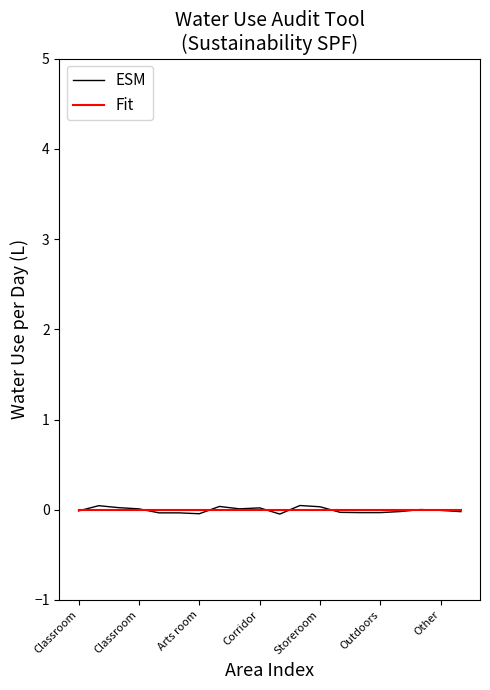

At which category does ESM reach its first local peak?

Classroom